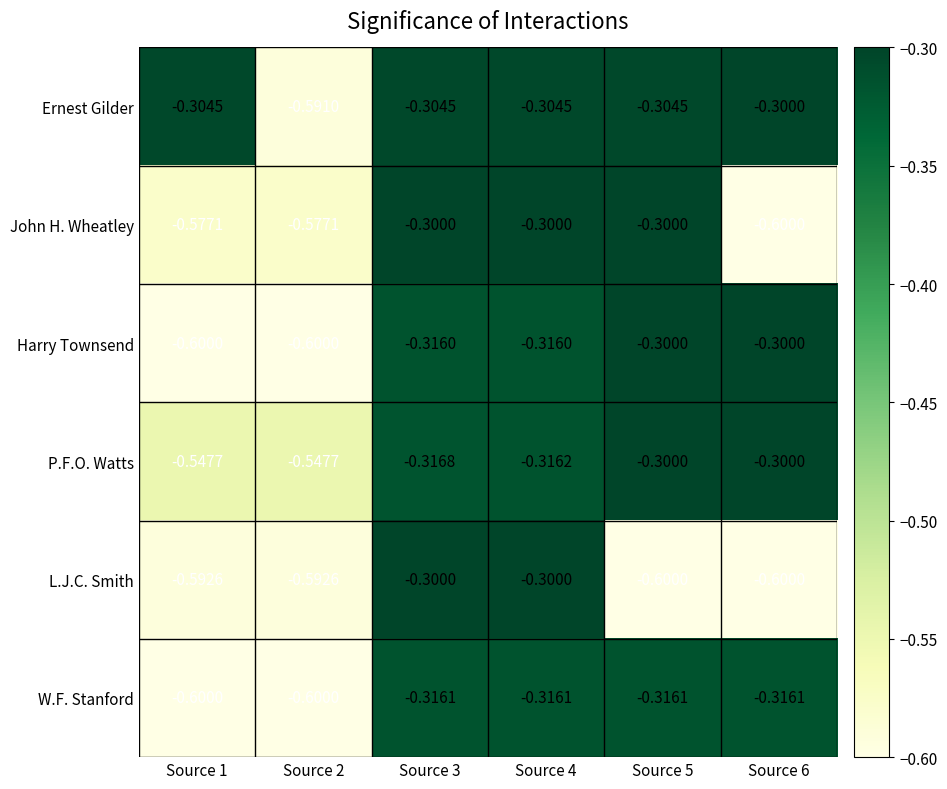

Which series changed the most between Source 2 and Source 5?

Harry Townsend